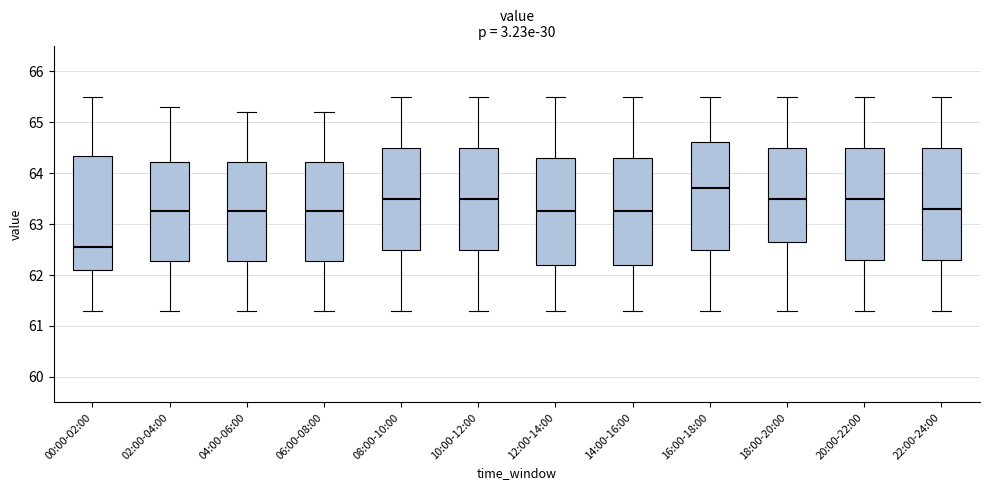

Reading left to right, transcribe this box plot: for each box, give where its median line is, the range the box spans, and where its two whiskers end, as read against the y-axis. The values are not printed on the chart, so give them approximately, as read against the axis.

00:00-02:00: median 62.6, box 62.1 to 64.3, whiskers 61.3 to 65.5
02:00-04:00: median 63.3, box 62.3 to 64.2, whiskers 61.3 to 65.3
04:00-06:00: median 63.3, box 62.3 to 64.2, whiskers 61.3 to 65.2
06:00-08:00: median 63.3, box 62.3 to 64.2, whiskers 61.3 to 65.2
08:00-10:00: median 63.5, box 62.5 to 64.5, whiskers 61.3 to 65.5
10:00-12:00: median 63.5, box 62.5 to 64.5, whiskers 61.3 to 65.5
12:00-14:00: median 63.3, box 62.2 to 64.3, whiskers 61.3 to 65.5
14:00-16:00: median 63.3, box 62.2 to 64.3, whiskers 61.3 to 65.5
16:00-18:00: median 63.7, box 62.5 to 64.6, whiskers 61.3 to 65.5
18:00-20:00: median 63.5, box 62.7 to 64.5, whiskers 61.3 to 65.5
20:00-22:00: median 63.5, box 62.3 to 64.5, whiskers 61.3 to 65.5
22:00-24:00: median 63.3, box 62.3 to 64.5, whiskers 61.3 to 65.5